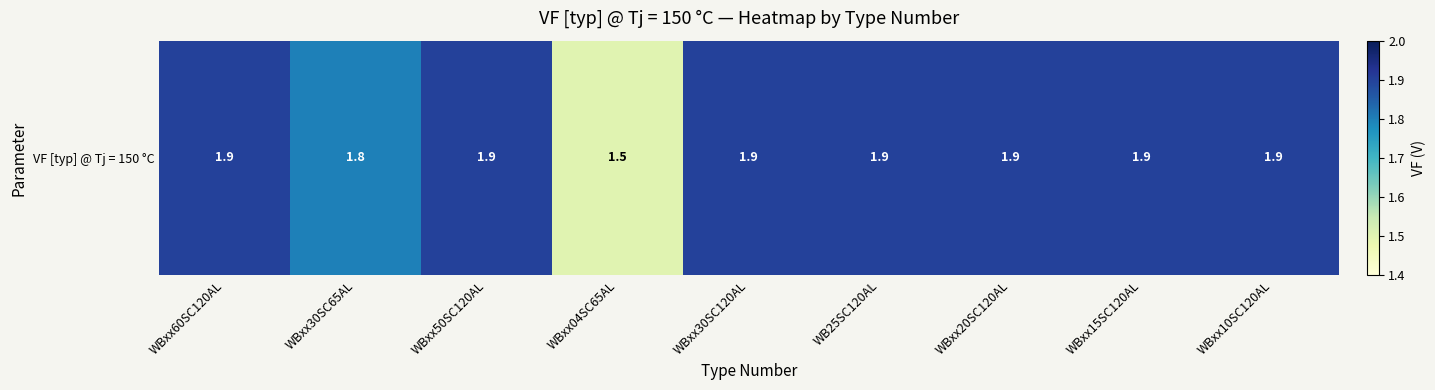

Reading left to right, list all the values displayed in this chart.

1.9	1.8	1.9	1.5	1.9	1.9	1.9	1.9	1.9